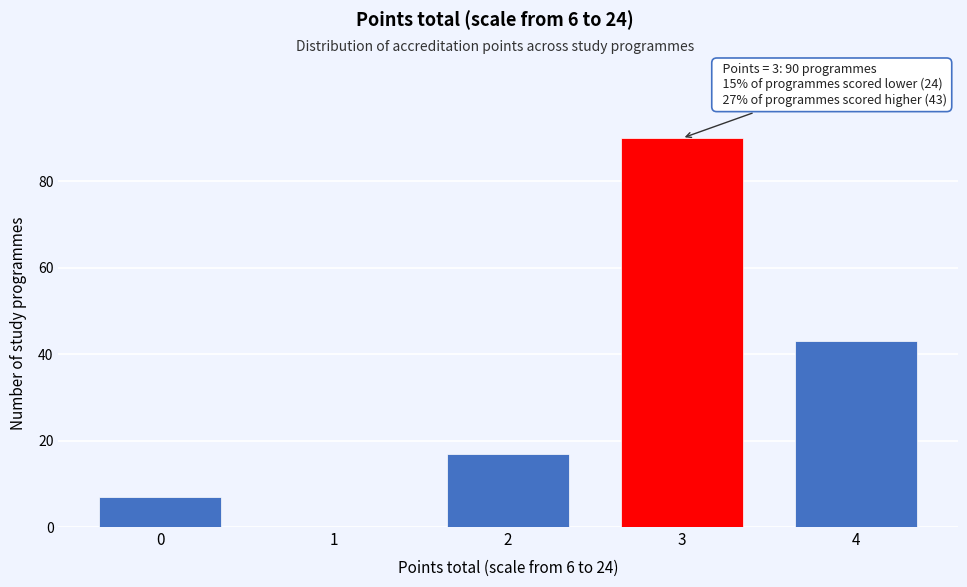

Reading left to right, what are all the values shown in this chart?

0=7	1=0	2=17	3=90	4=43